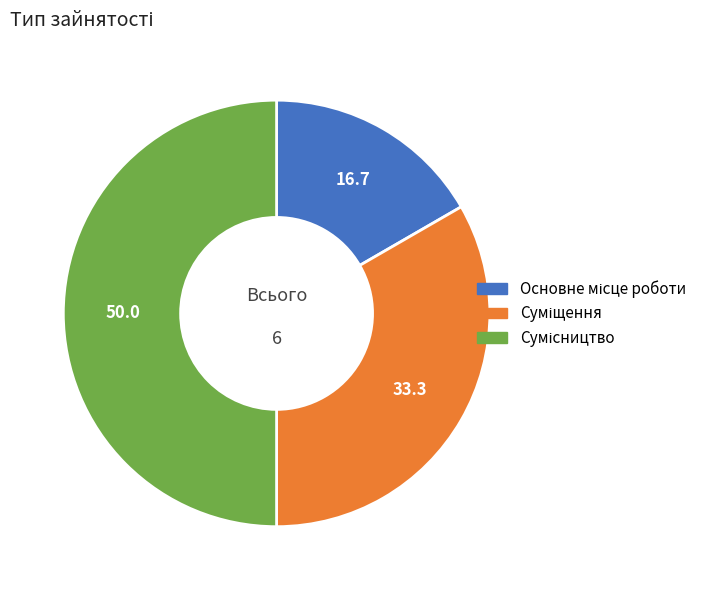

How many segments does this pie chart have?

3